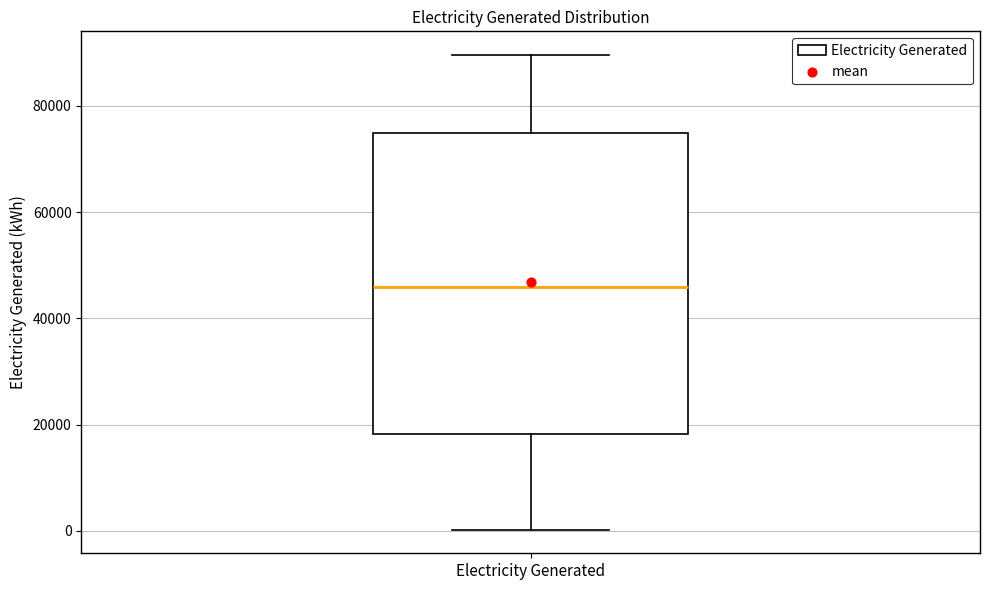

Read this box plot against the y-axis: the position of the median line, the range covered by the box, and the ends of both whiskers. The values are not printed on the chart, so give them approximately, as read against the axis.

median 46000, box 18000 to 74000, whiskers 0 to 90000